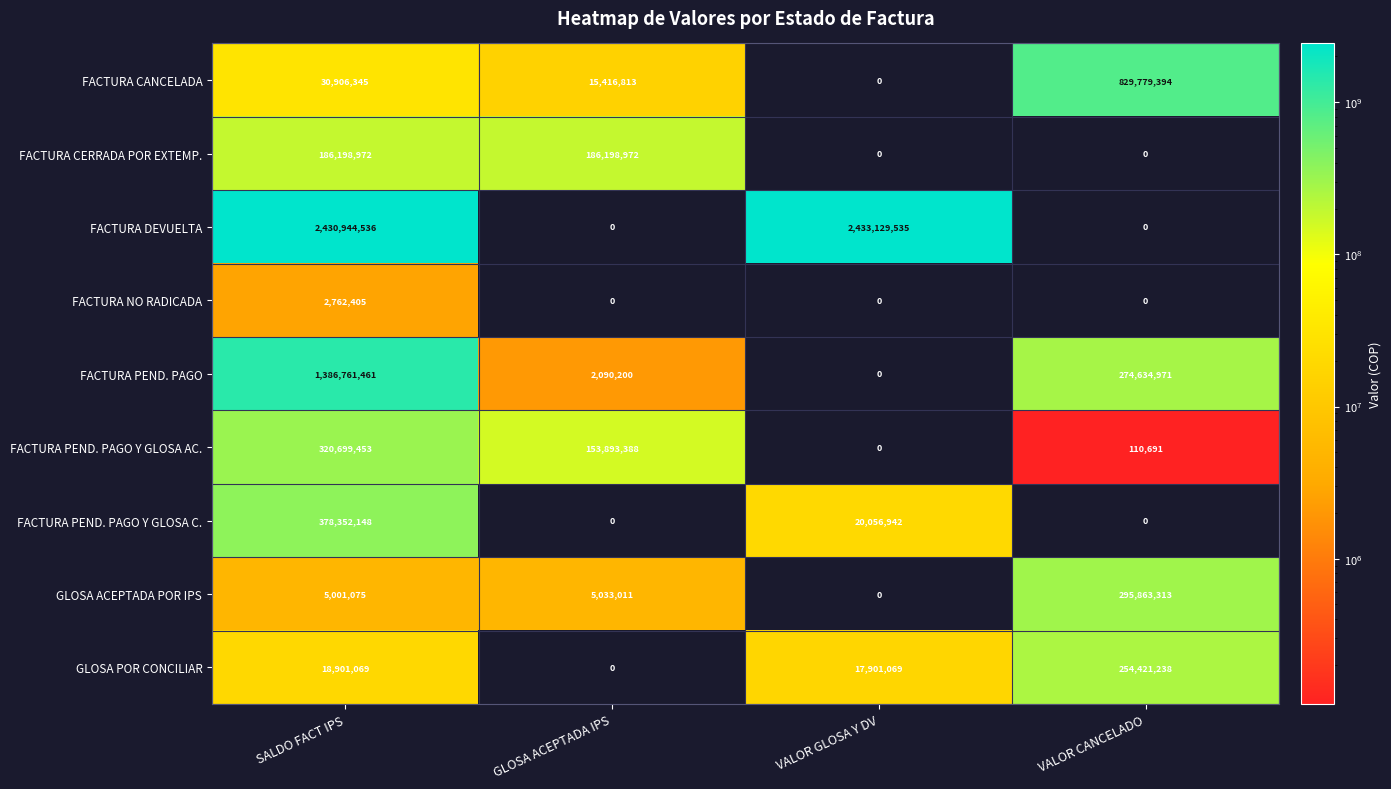

The value of FACTURA PEND. PAGO Y GLOSA AC. at GLOSA ACEPTADA IPS is 252162046. True or false?

False